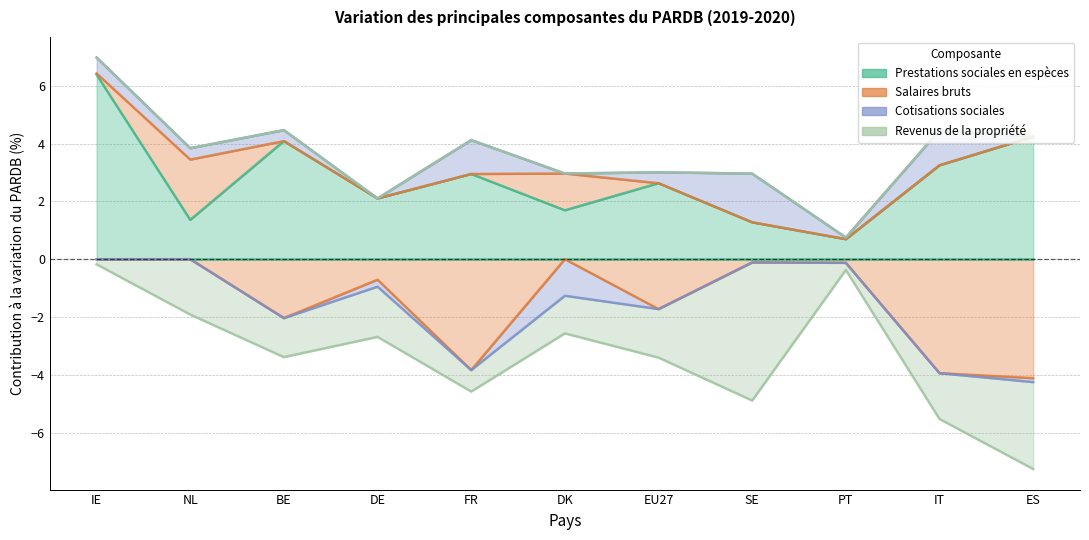

Where is the first local maximum for Salaires bruts?

NL